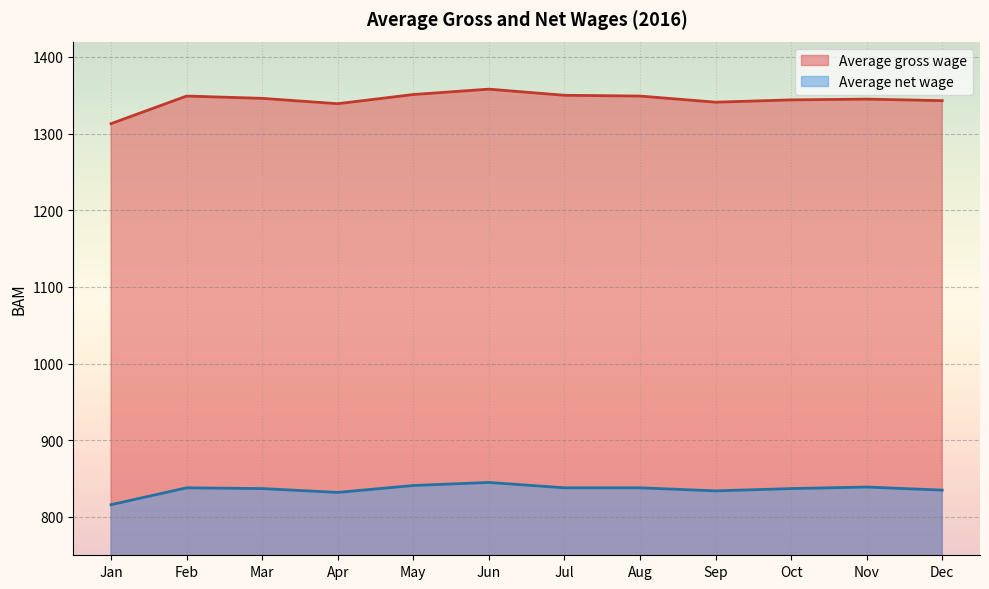

List the labels in order of Average gross wage value, smallest first.

Jan, Apr, Sep, Dec, Oct, Nov, Mar, Feb, Aug, Jul, May, Jun